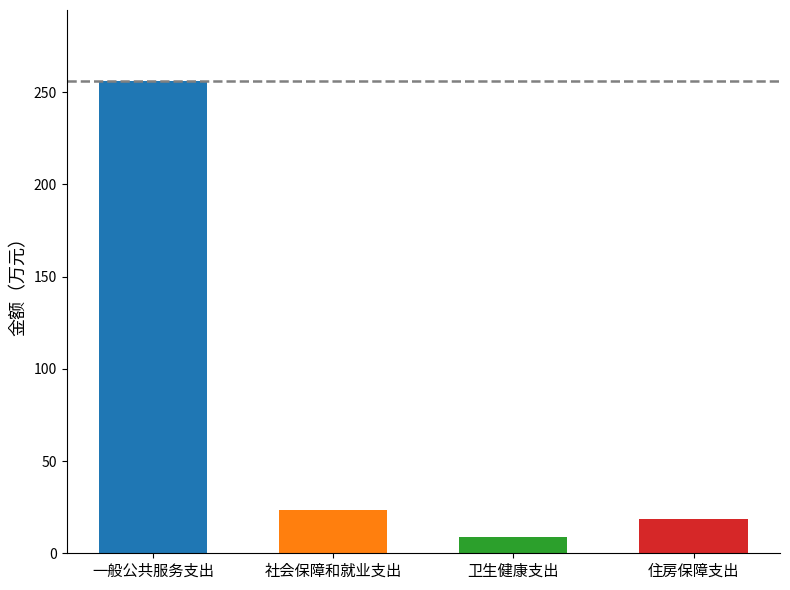

What is the change in value from 一般公共服务支出 to 社会保障和就业支出?

-232.4